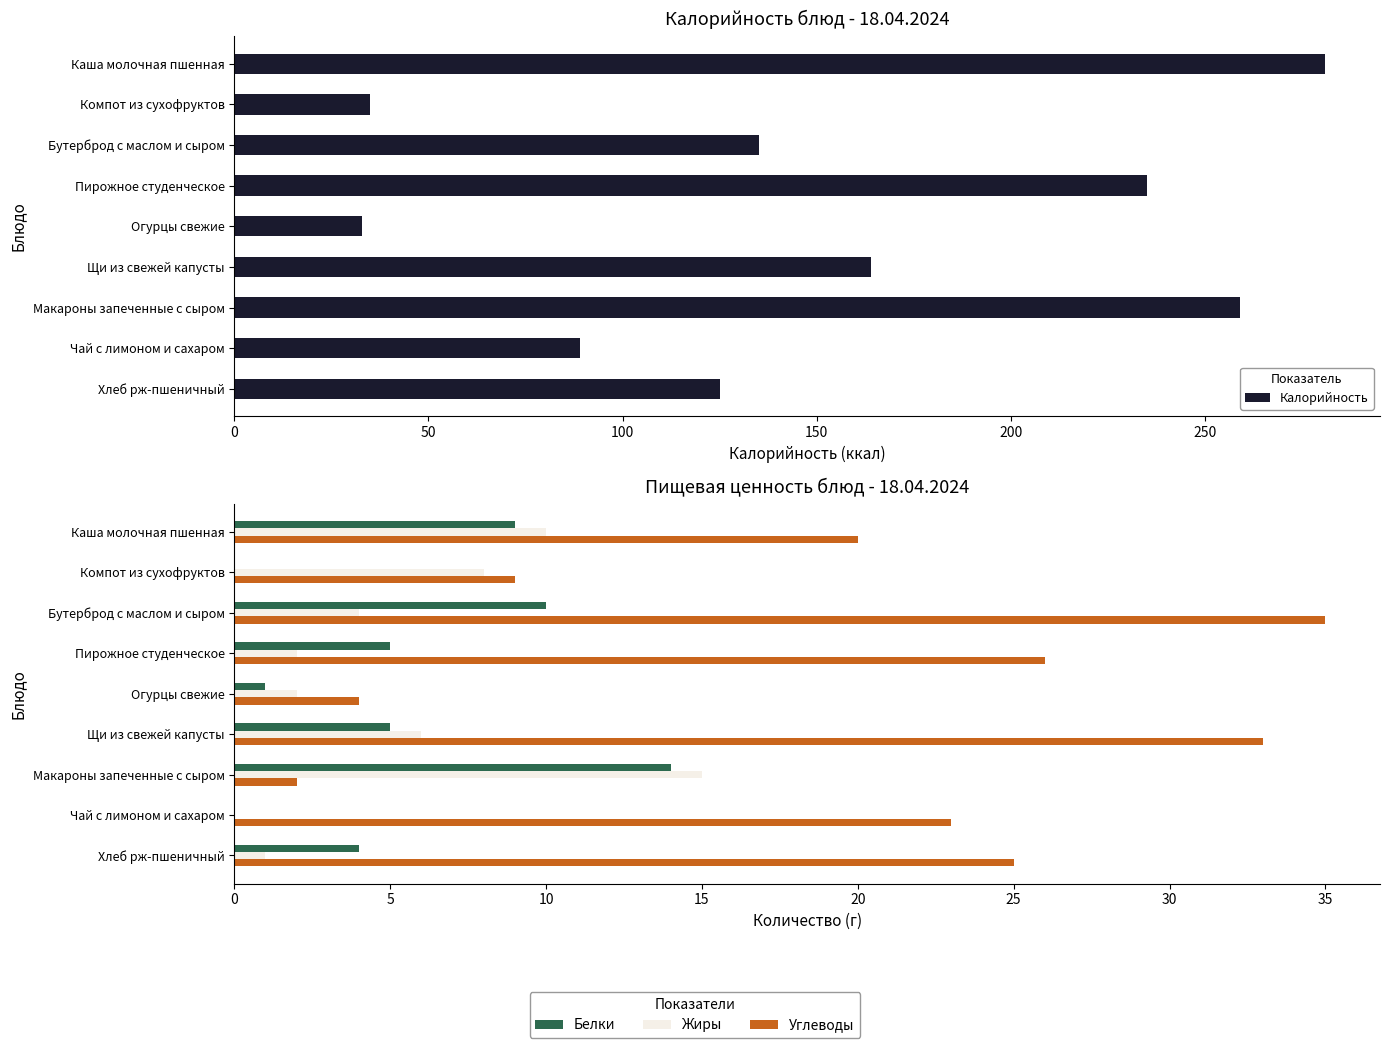

Which series has the largest total across all categories?

Калорийность